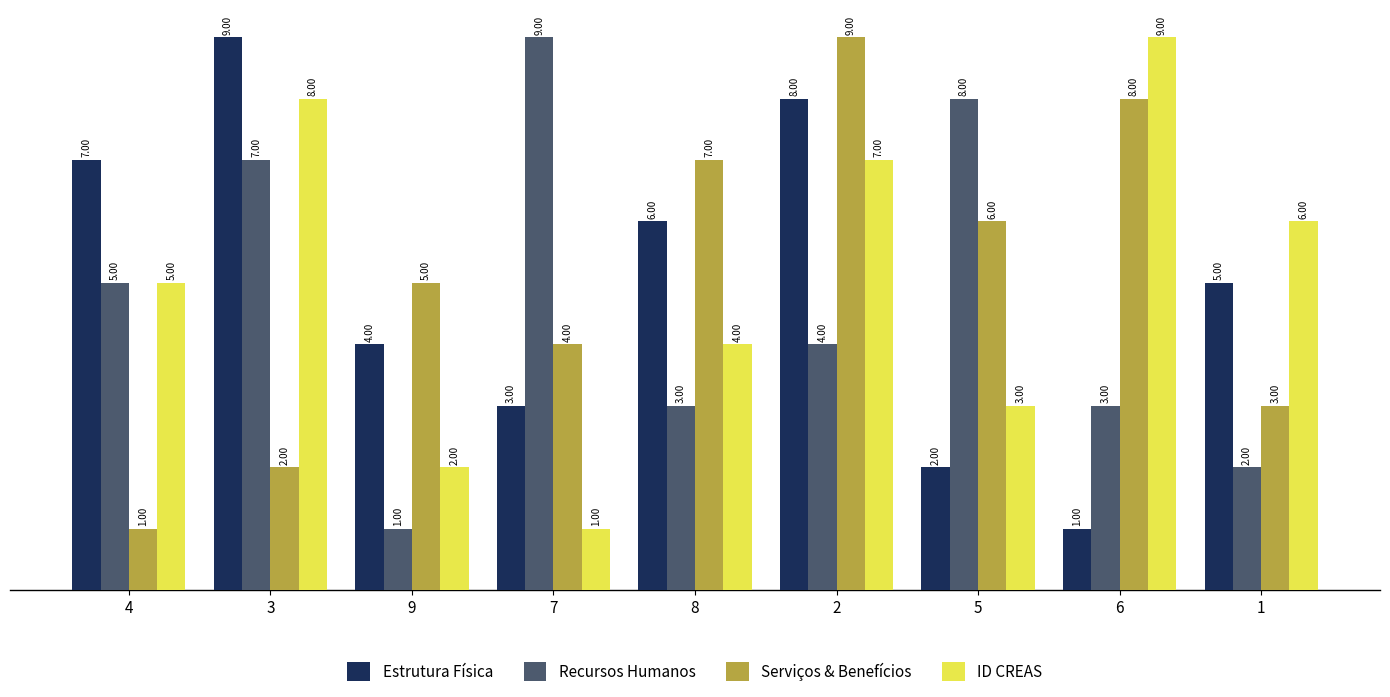

Between 3 and 7, which series saw the biggest shift?

ID CREAS